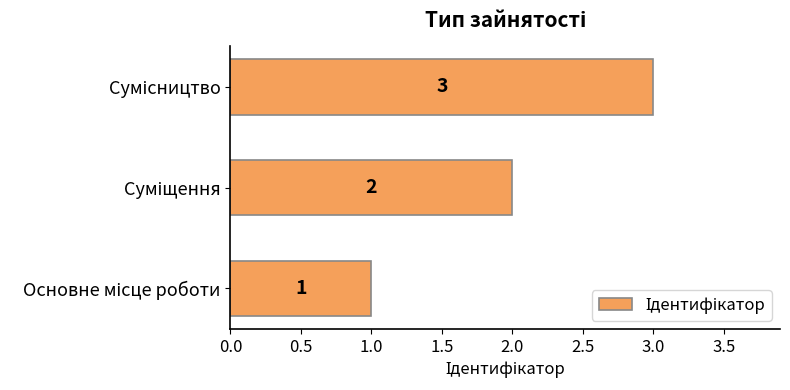

How many values are between 1 and 3?

3